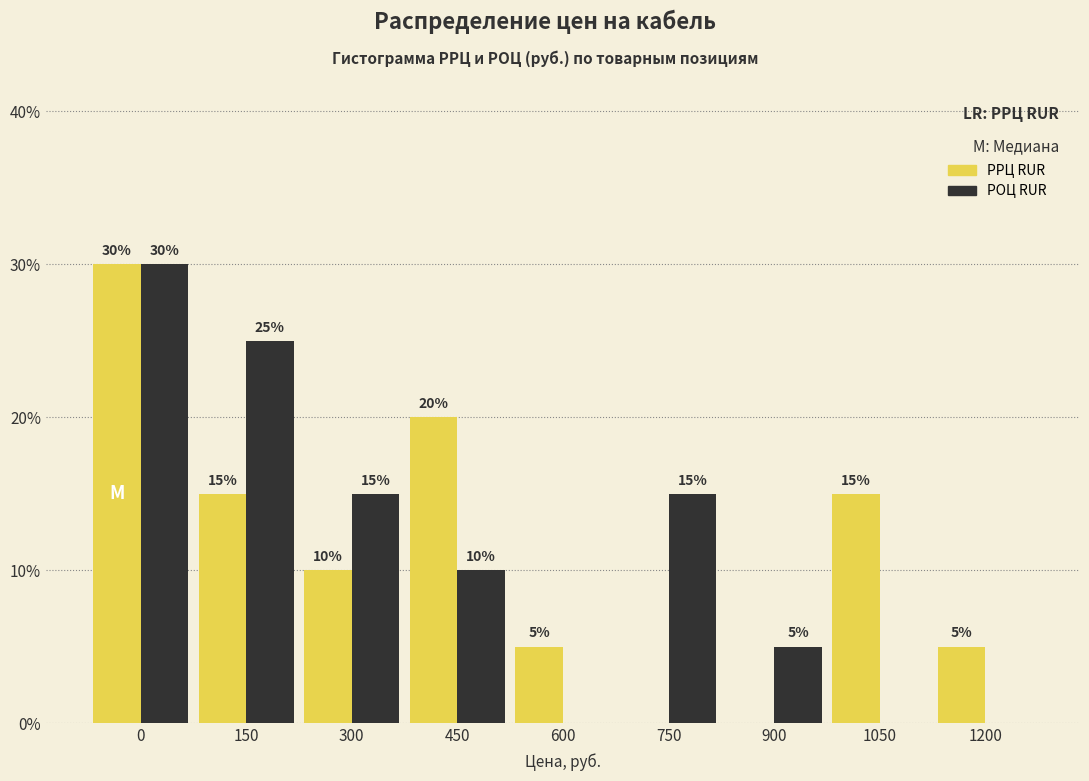

Reading left to right, transcribe all the data shown in this chart.

РРЦ RUR: 0=30	150=15	300=10	450=20	600=5	750=0	900=0	1050=15	1200=5
РОЦ RUR: 0=30	150=25	300=15	450=10	600=0	750=15	900=5	1050=0	1200=0